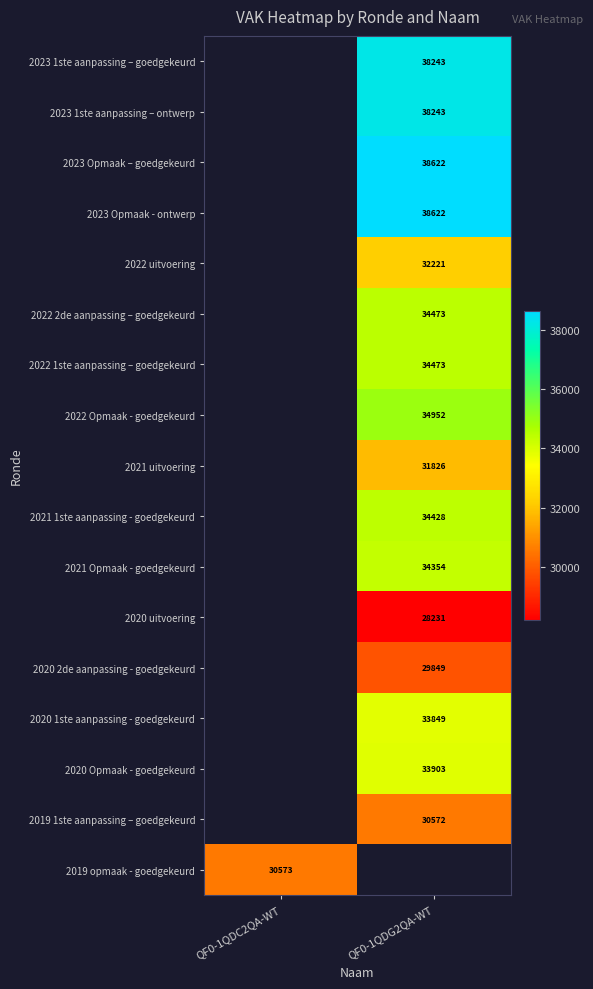

Between QF0-1QDC2QA-WT and QF0-1QDG2QA-WT, which is larger?

QF0-1QDG2QA-WT